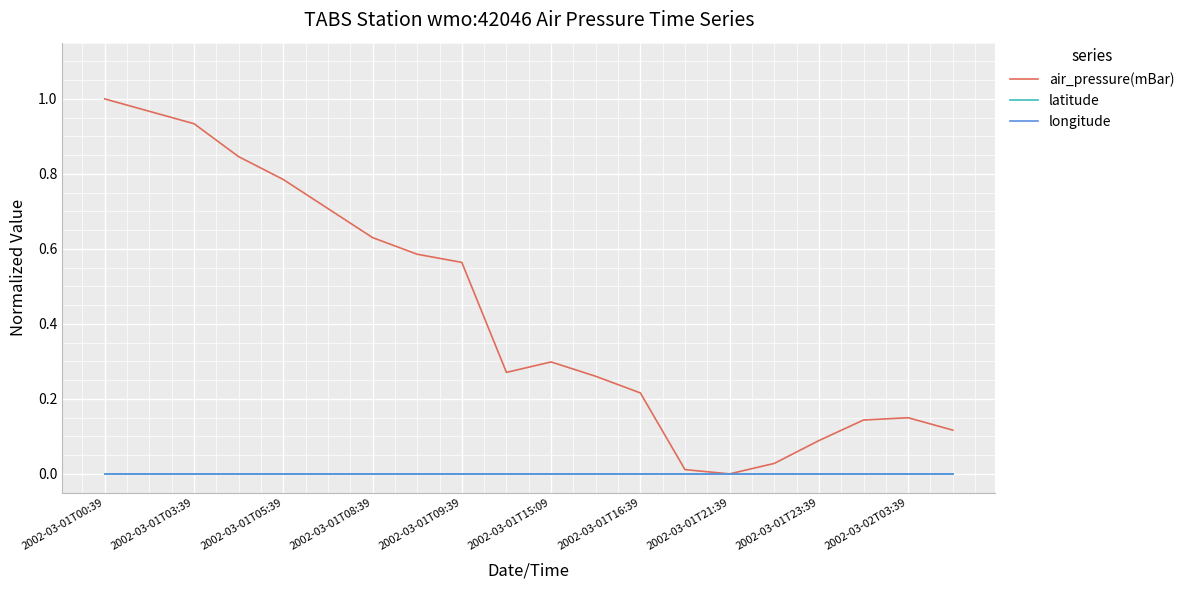

Is this an area chart (filled region under the line)?

No